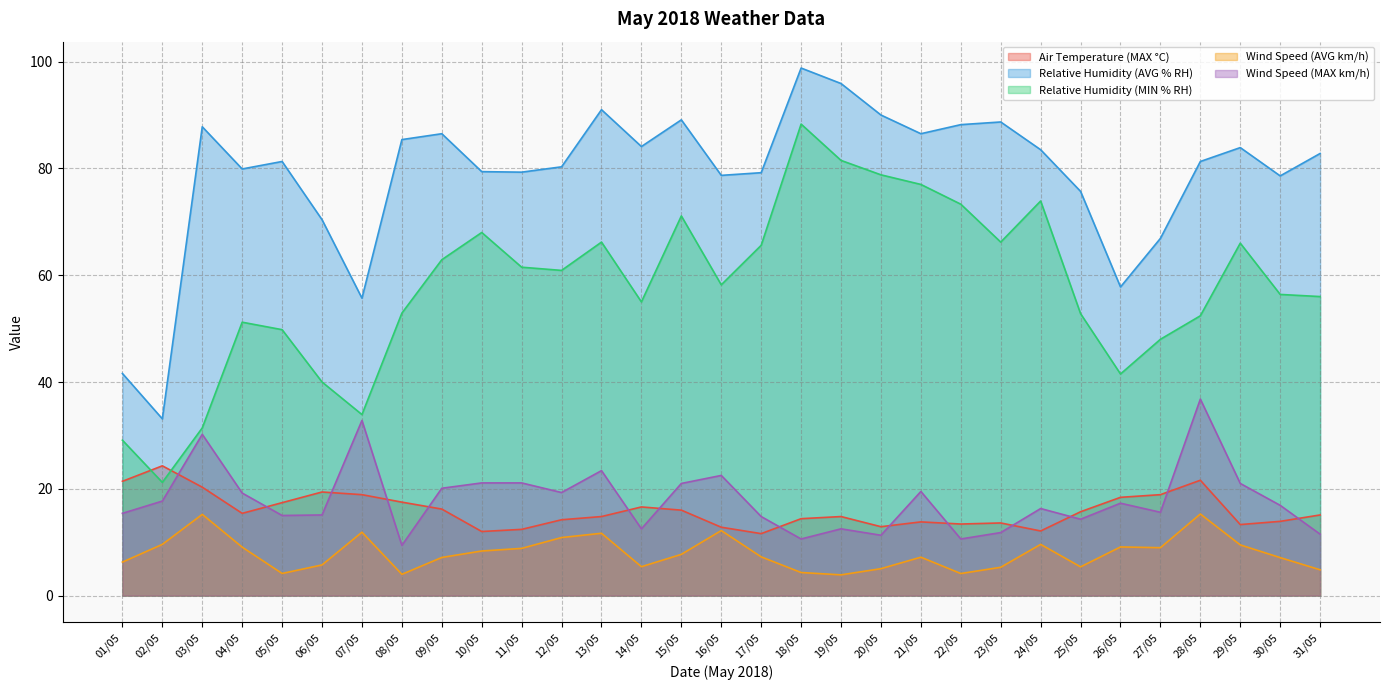

In Relative Humidity (AVG % RH), how many points are lower than both neighbors (excluding endpoints)?

9